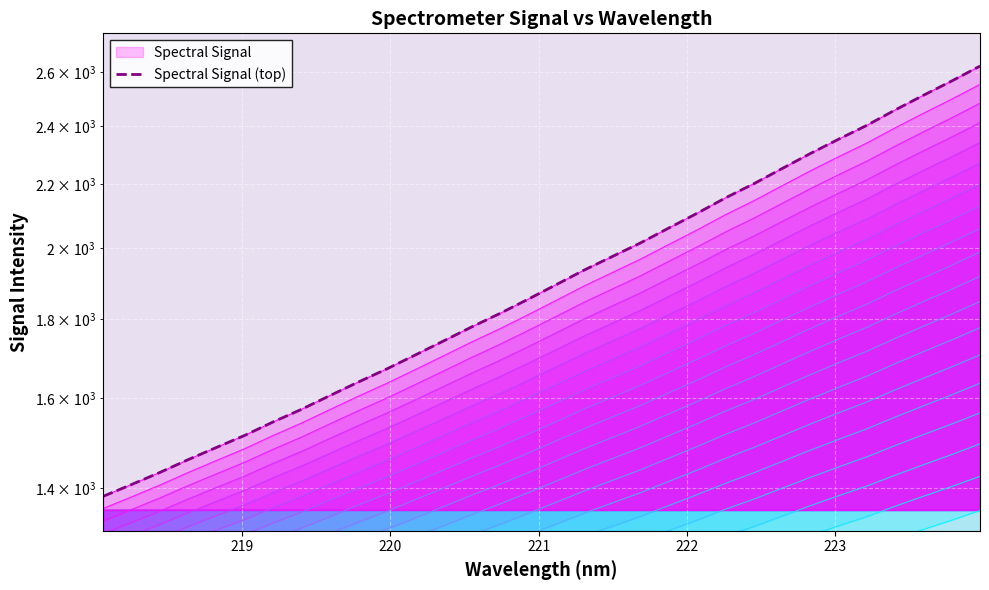

What is the greatest value displayed?

2624.2